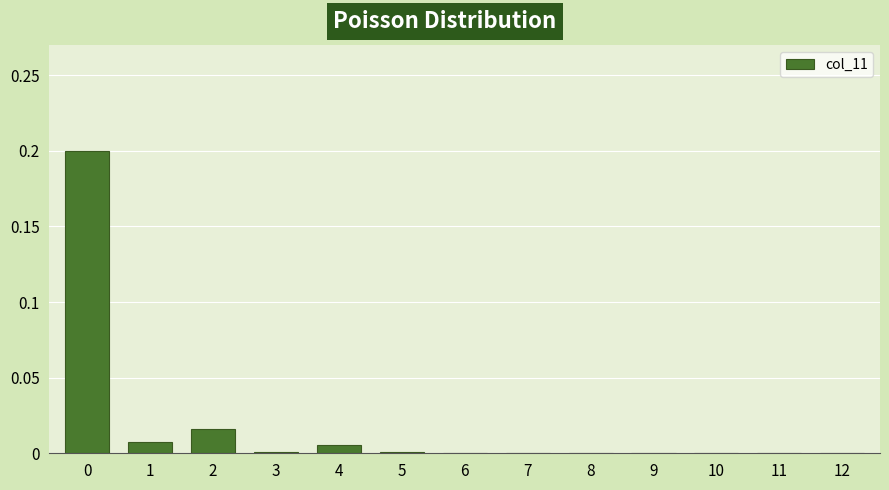

The chart shows a value of 0.0 at 7. True or false?

True